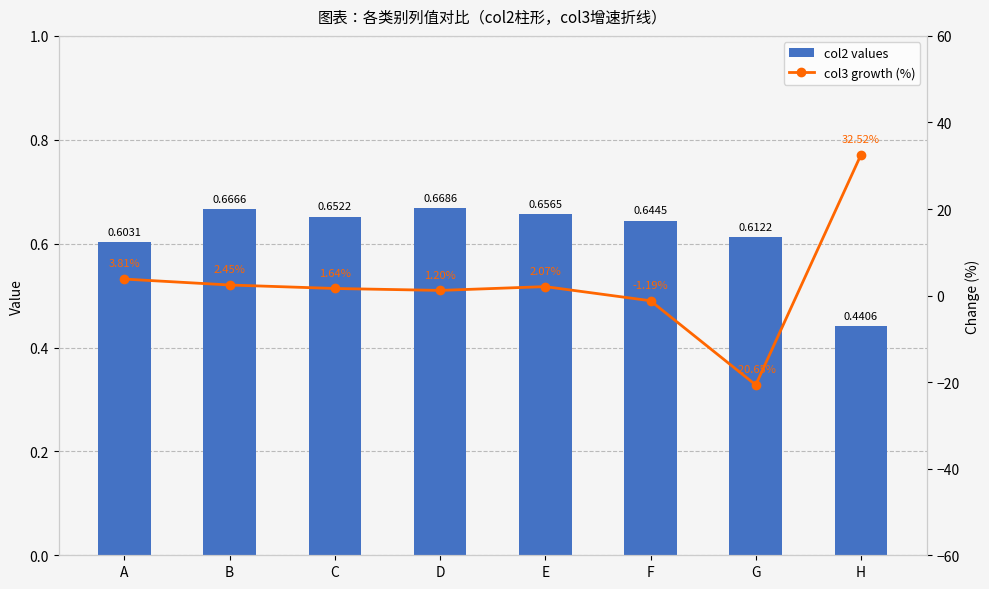

The value of col2 values at A is 0.1. True or false?

False